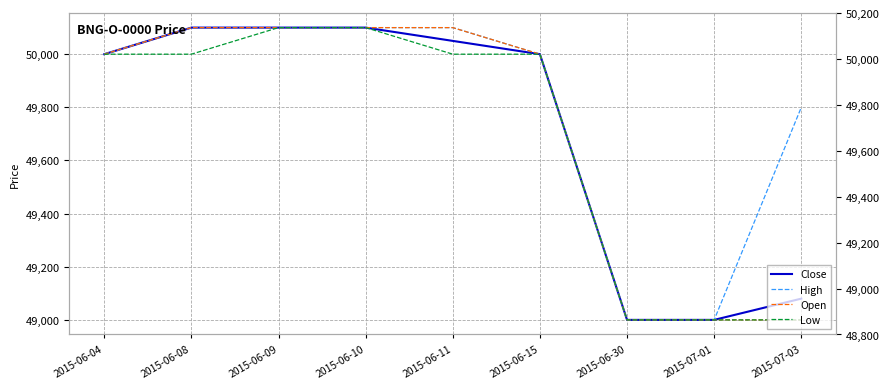

Reading left to right, extract all data points from this chart.

Close: 50000	50100	50100	50100	50050	50000	49000	49000	49080
High: 50000	50100	50100	50100	50100	50000	49000	49000	49800
Open: 50000	50100	50100	50100	50100	50000	49000	49000	49000
Low: 50000	50000	50100	50100	50000	50000	49000	49000	49000